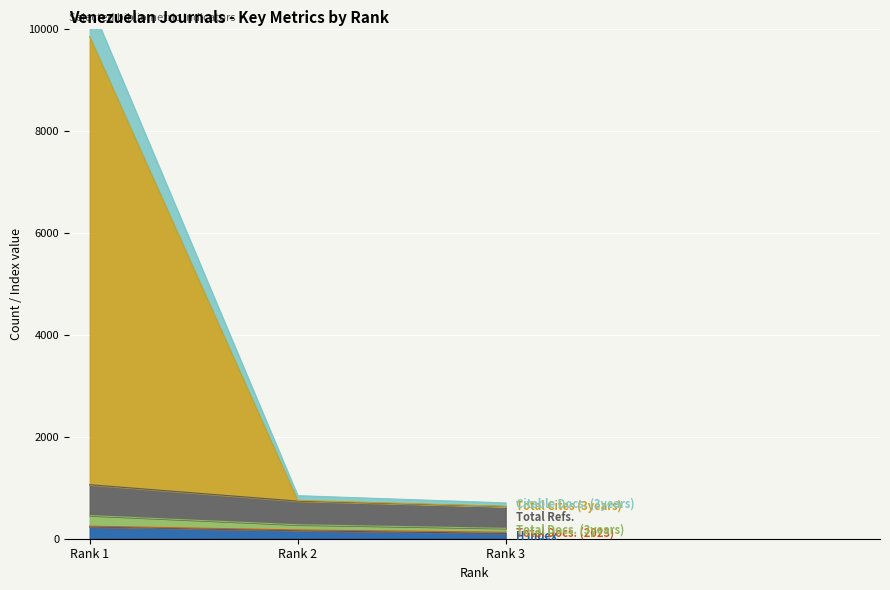

Is it true that Total Docs. (3years) equals 737 at Rank 2?

True